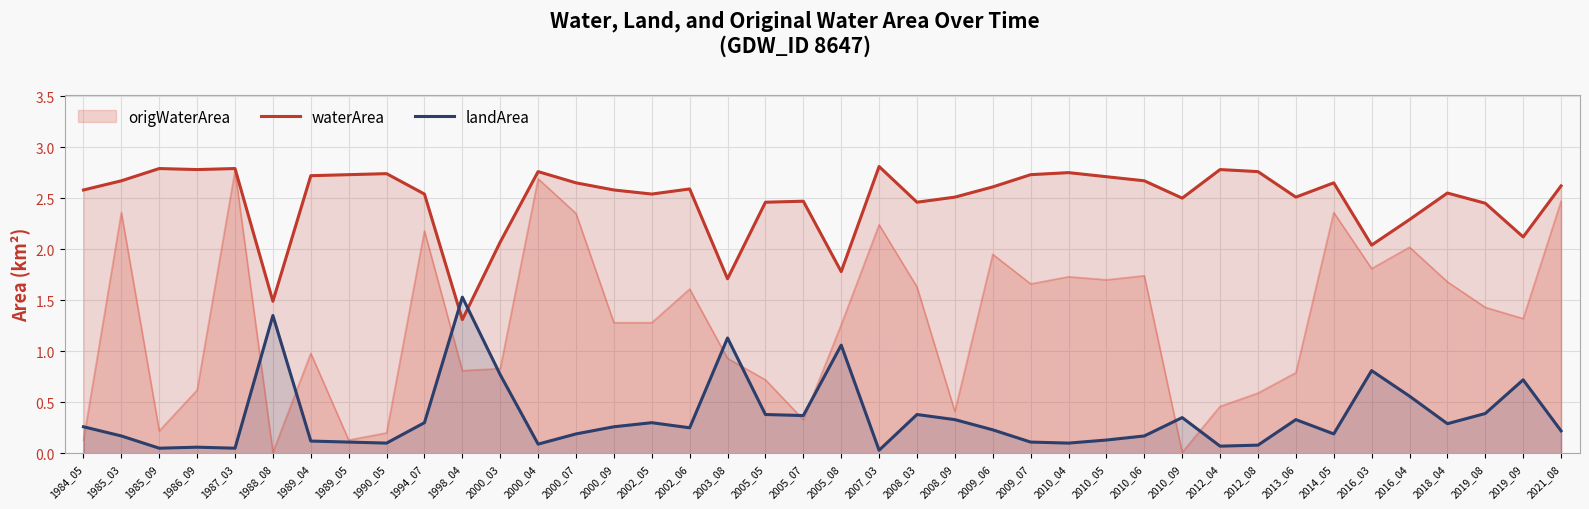

Rank the categories by landArea value from lowest to highest.

2007_03, 1985_09, 1987_03, 1986_09, 2012_04, 2012_08, 2000_04, 1990_05, 2010_04, 1989_05, 2009_07, 1989_04, 2010_05, 1985_03, 2010_06, 2000_07, 2014_05, 2021_08, 2009_06, 2002_06, 1984_05, 2000_09, 2018_04, 1994_07, 2002_05, 2008_09, 2013_06, 2010_09, 2005_07, 2005_05, 2008_03, 2019_08, 2016_04, 2019_09, 2000_03, 2016_03, 2005_08, 2003_08, 1988_08, 1998_04